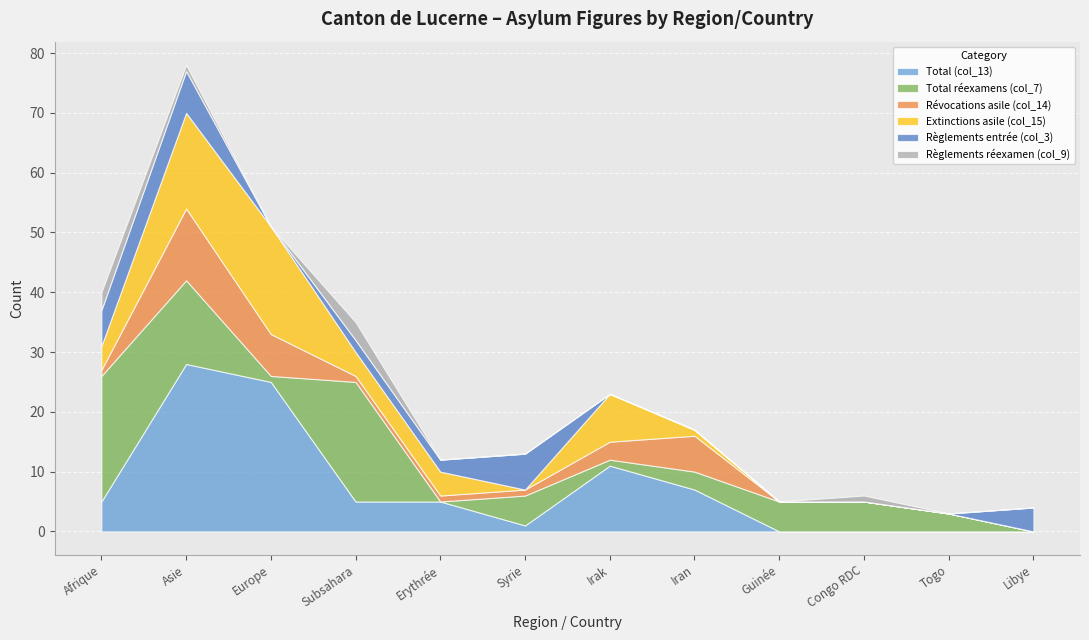

How many interior local peaks does the Règlements entrée (col_3) series have?

2